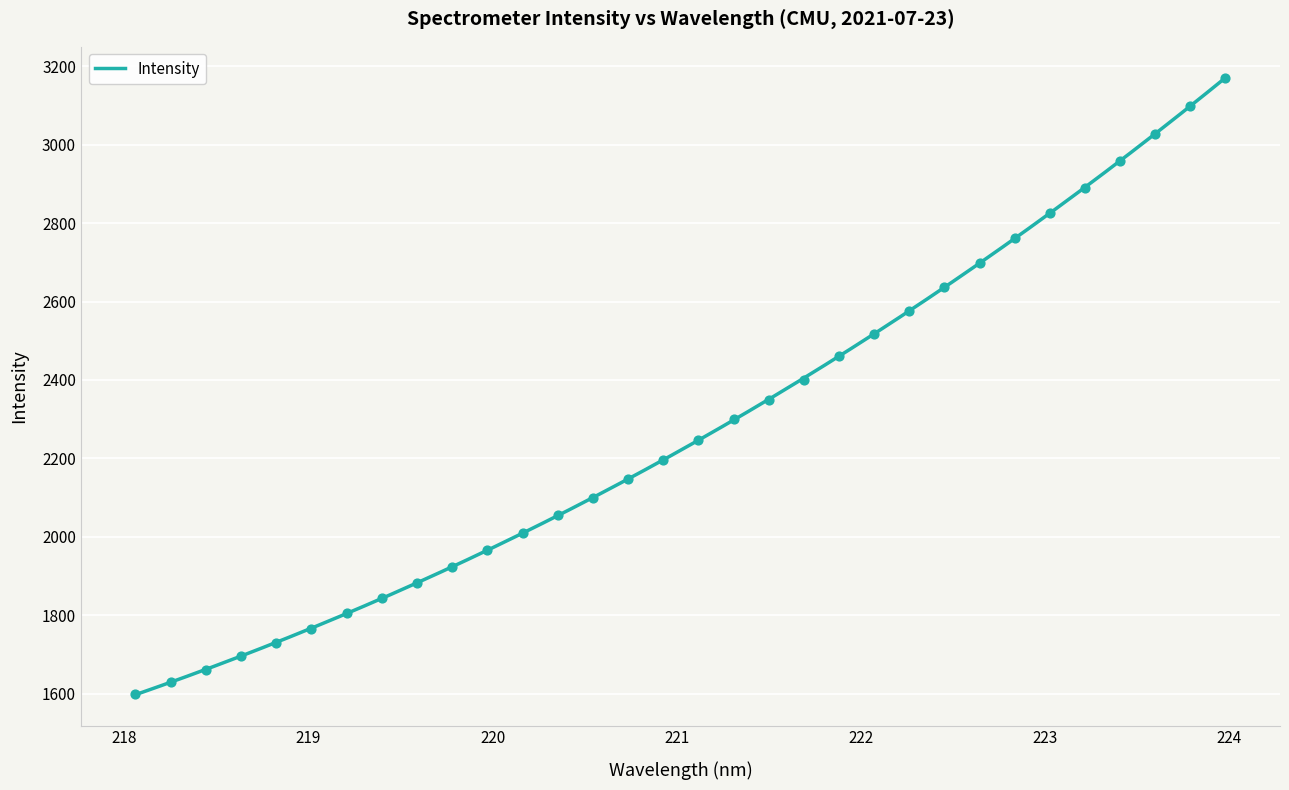

What is the lowest value of the Intensity series?

1597.1